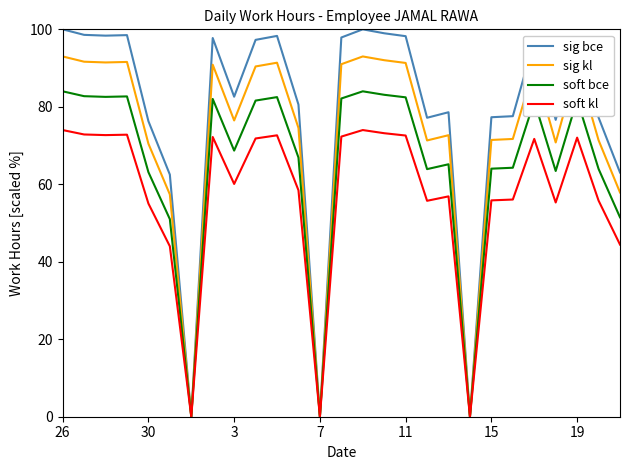

Which series has the largest range (max minus min)?

sig bce